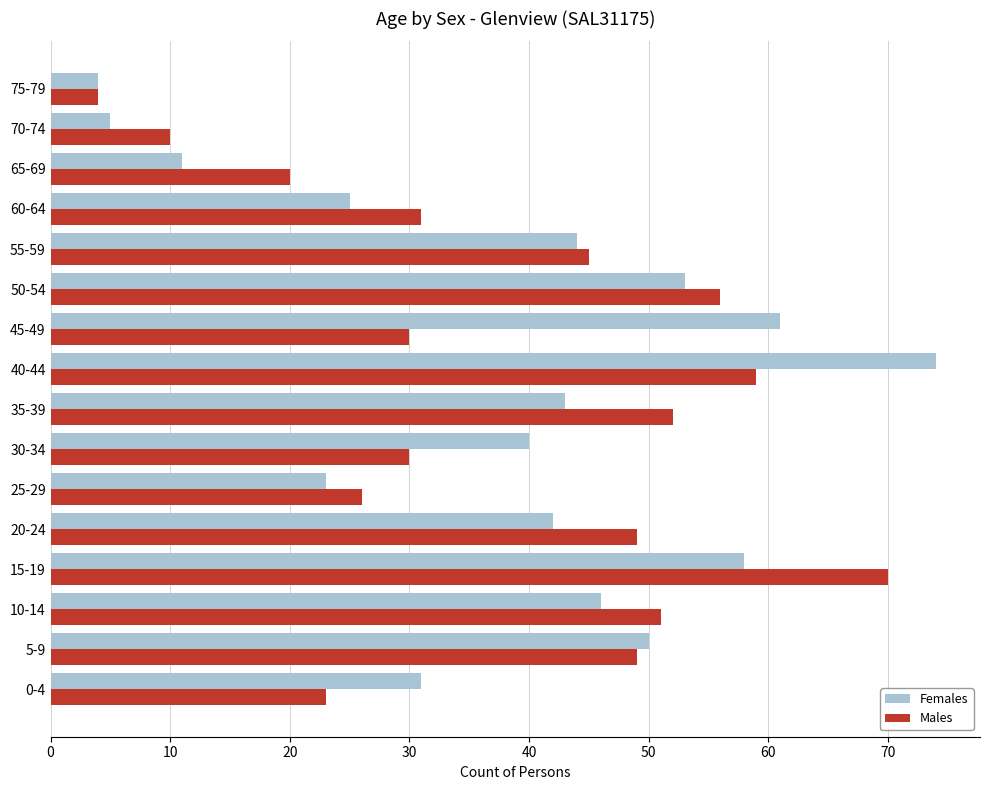

What is the difference between the highest and lowest values at 15-19?

12